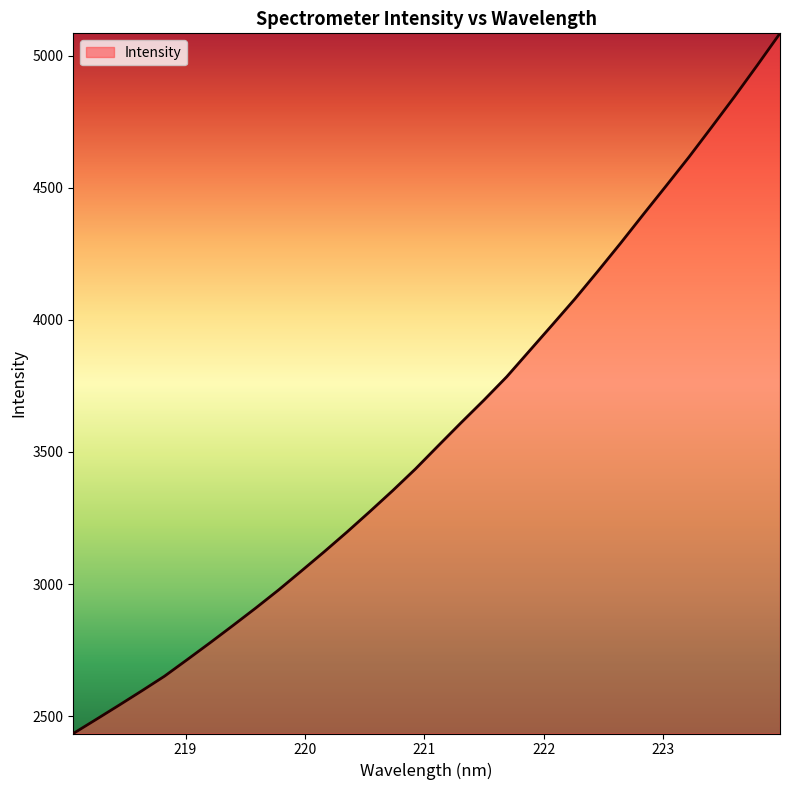

What is the smallest value displayed?

2434.7